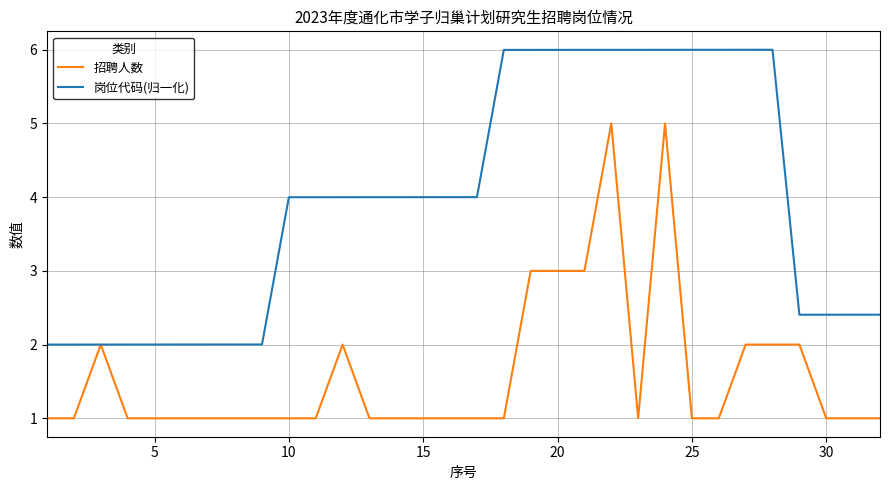

Which series has the largest total across all categories?

岗位代码(归一化)